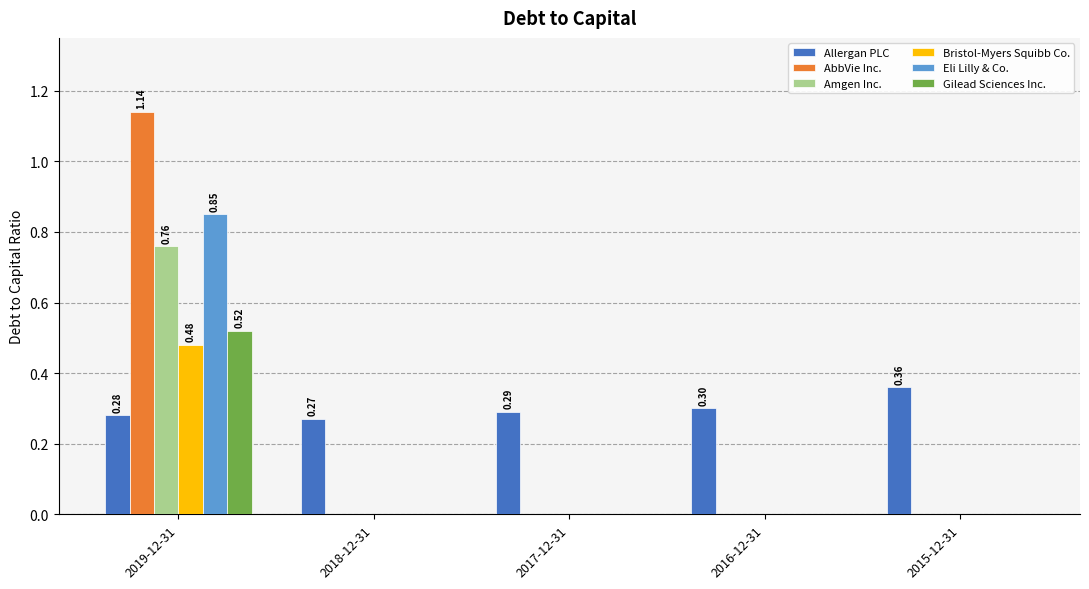

How many groups of bars are there?

5